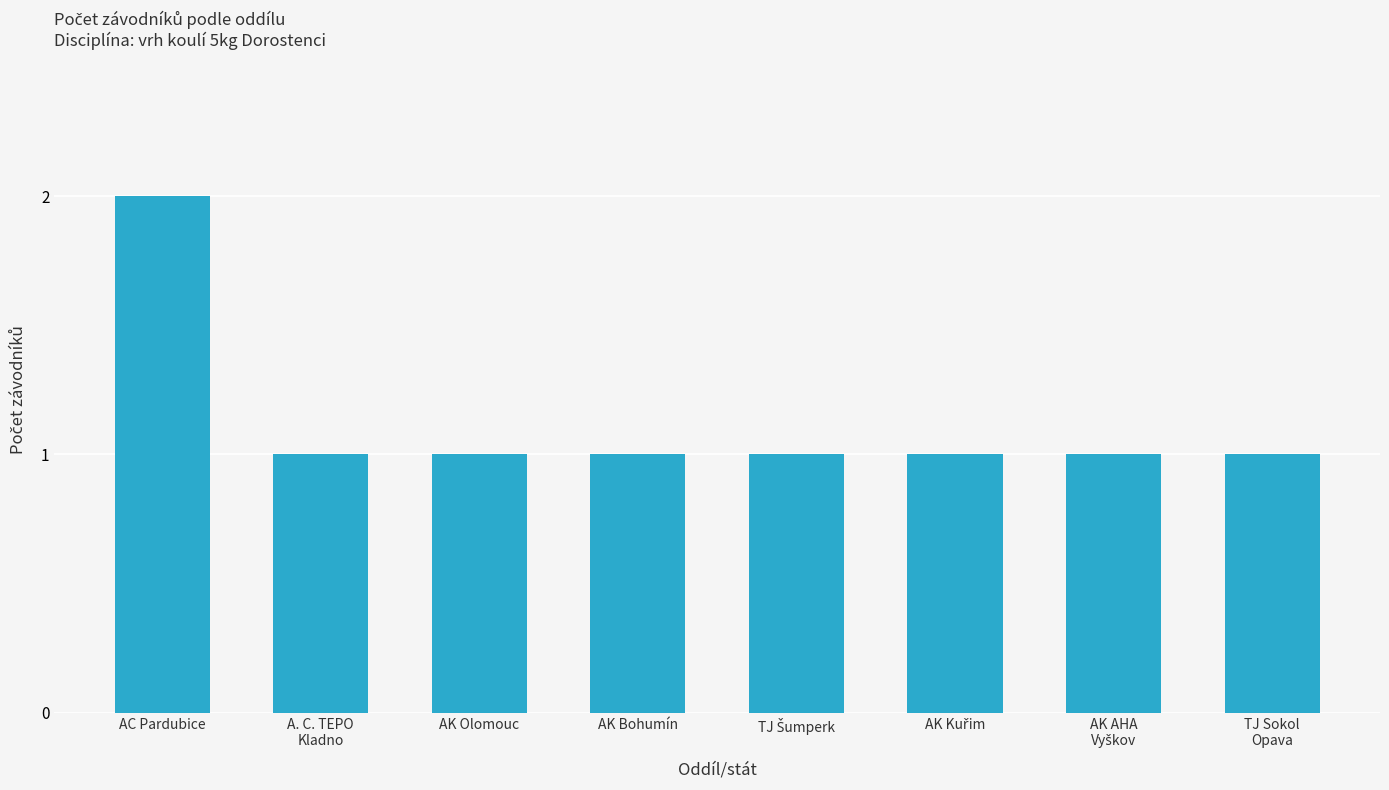

Is it true that the value at AK Bohumín is 1?

True